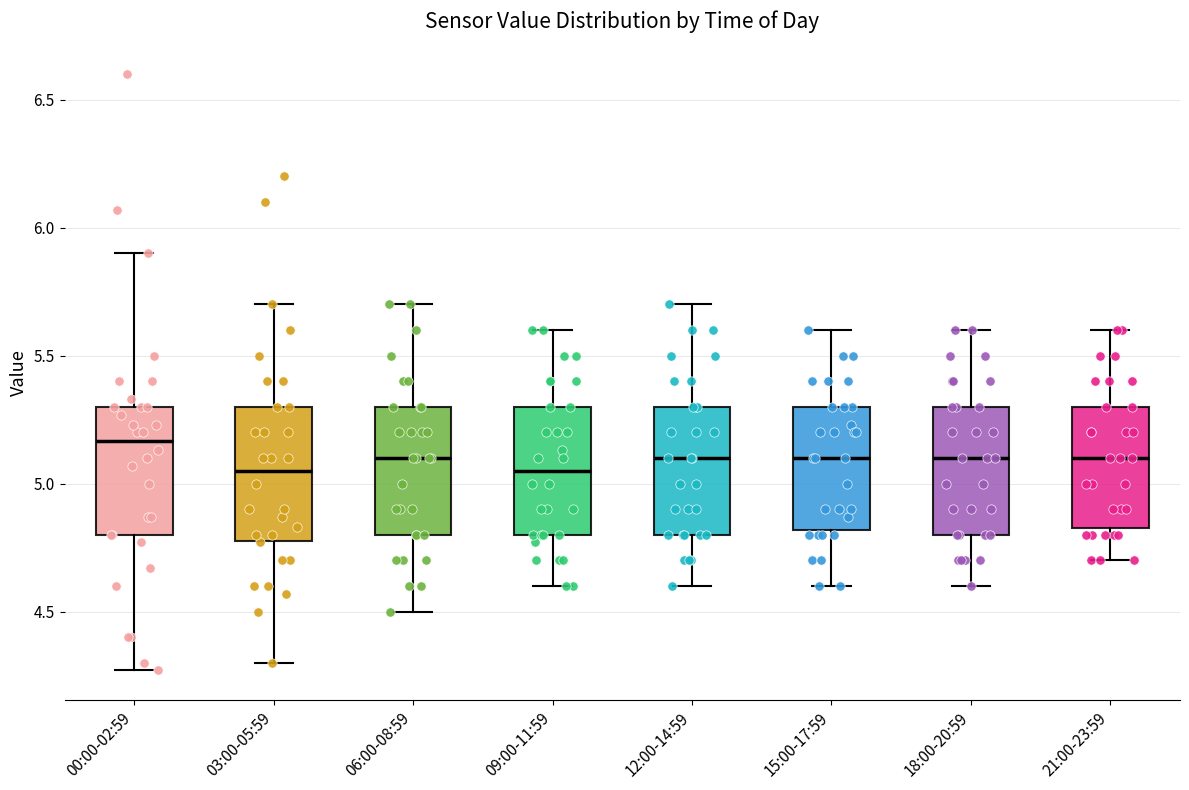

Where does the median line of the box for 06:00-08:59 sit on the y-axis? The values are not printed on the chart, so give them approximately, as read against the axis.

5.10